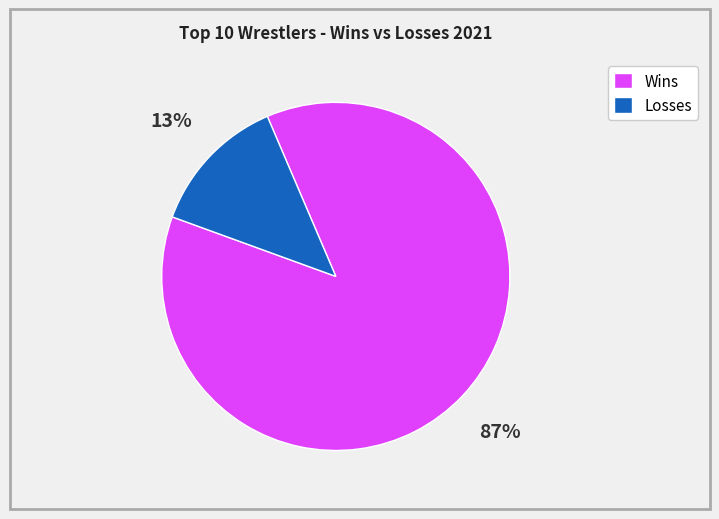

Rank the categories by value from highest to lowest.

Wins, Losses